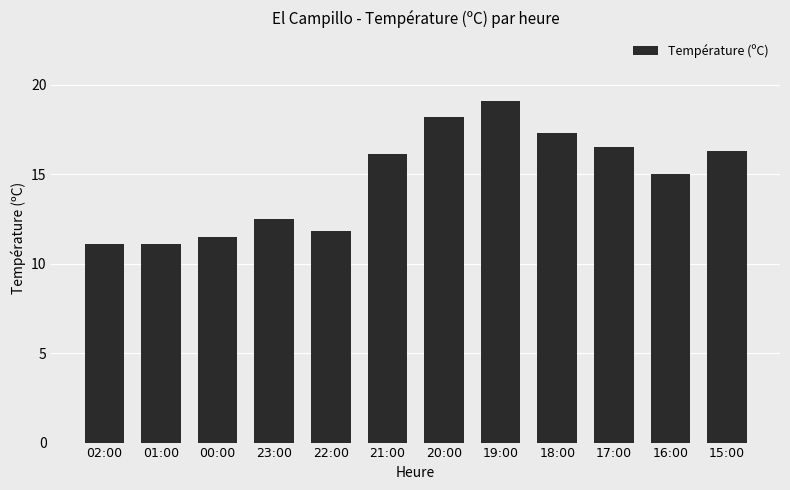

What value does the data have at 01:00?

11.1